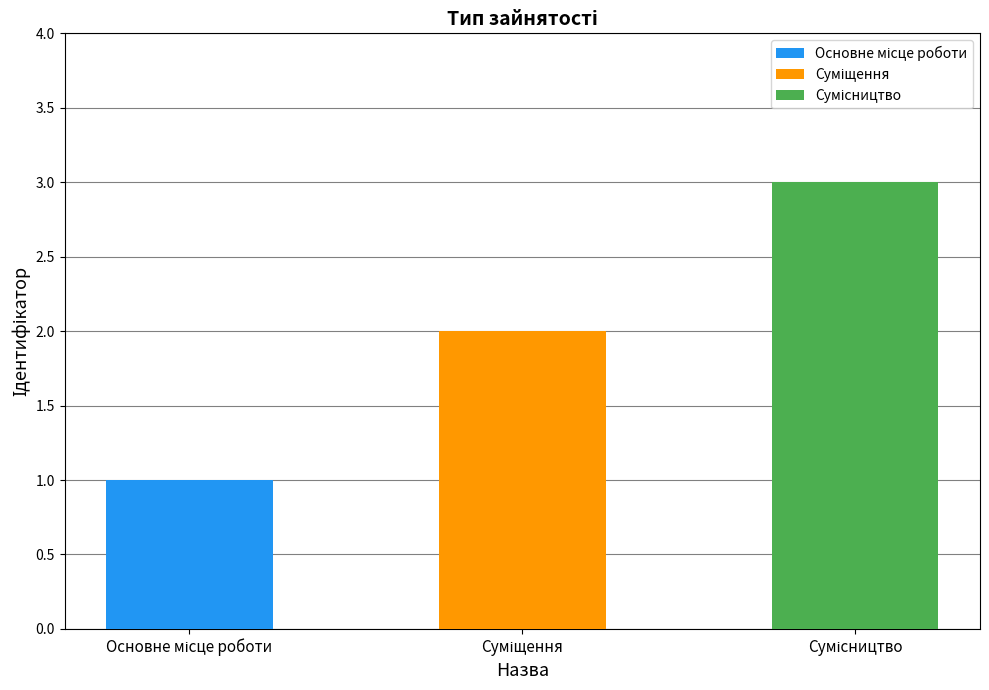

What is the change in value from Основне місце роботи to Суміщення?

+1